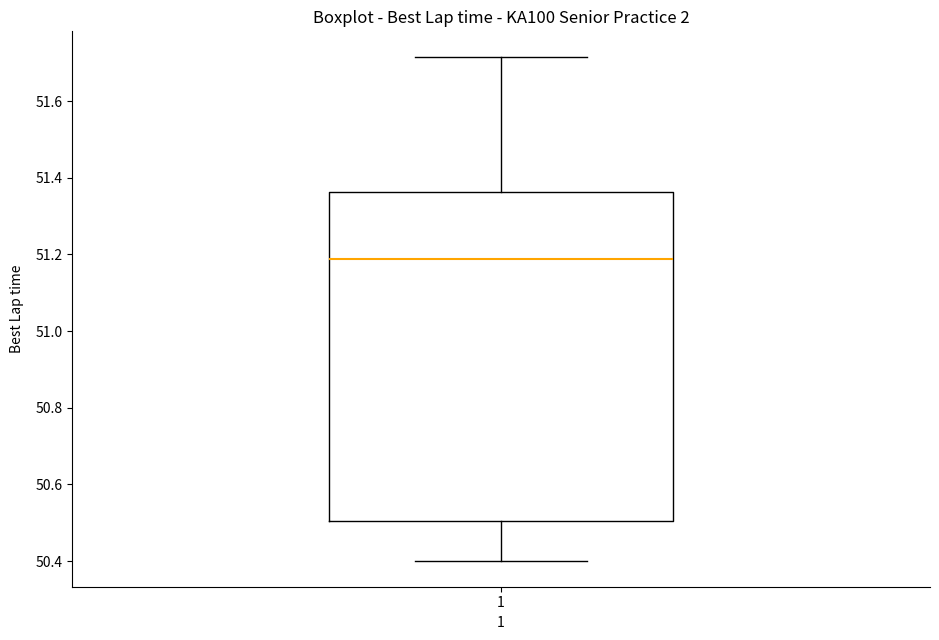

Read this box plot against the y-axis: the position of the median line, the range covered by the box, and the ends of both whiskers. The values are not printed on the chart, so give them approximately, as read against the axis.

median 51.18, box 50.50 to 51.36, whiskers 50.40 to 51.72